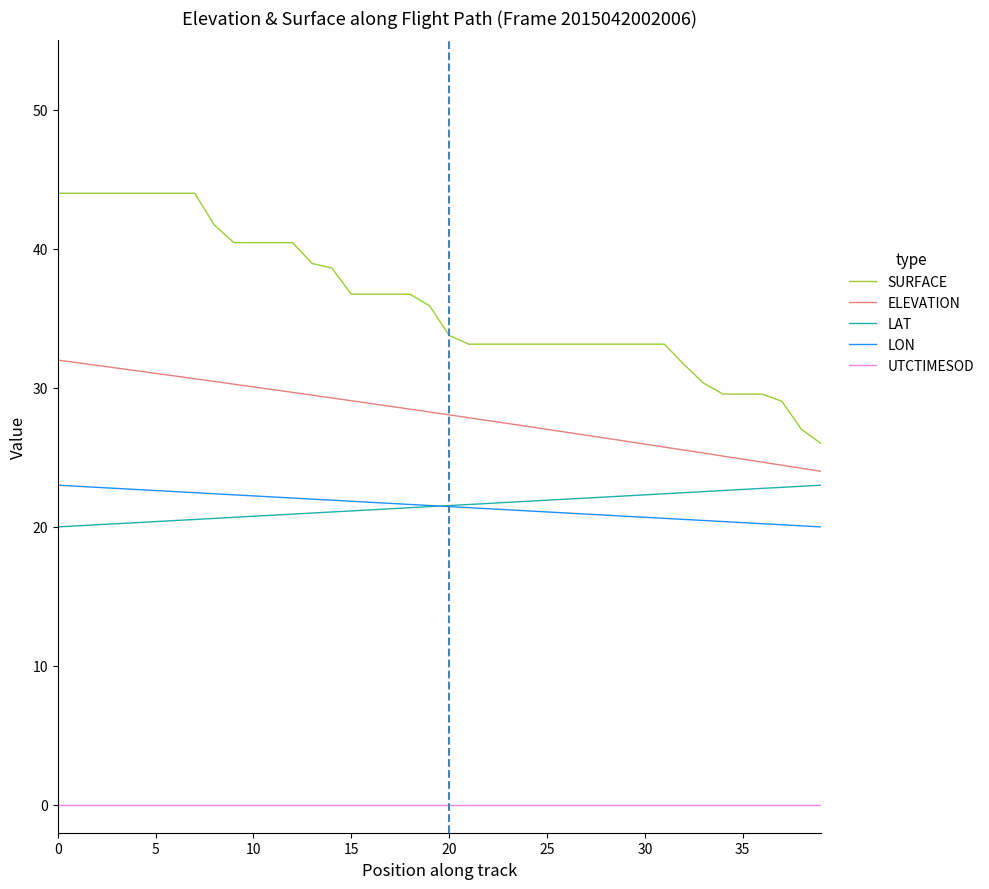

Which series has the largest range (max minus min)?

SURFACE